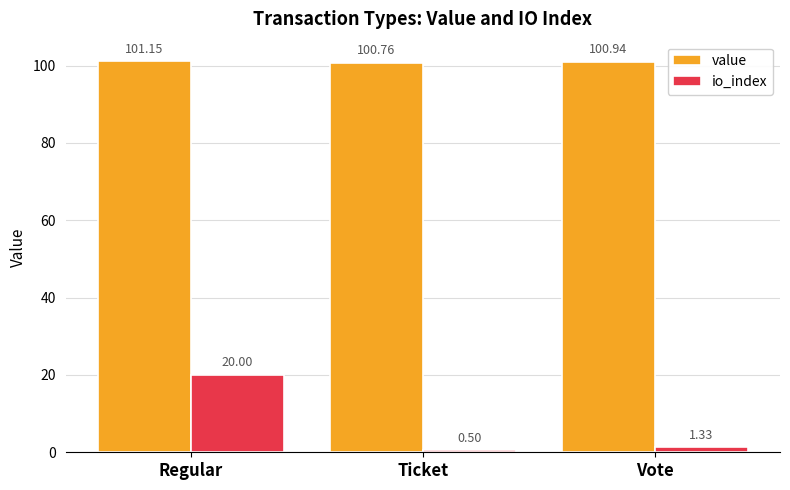

Are the bars grouped side by side (vs. stacked)?

Yes